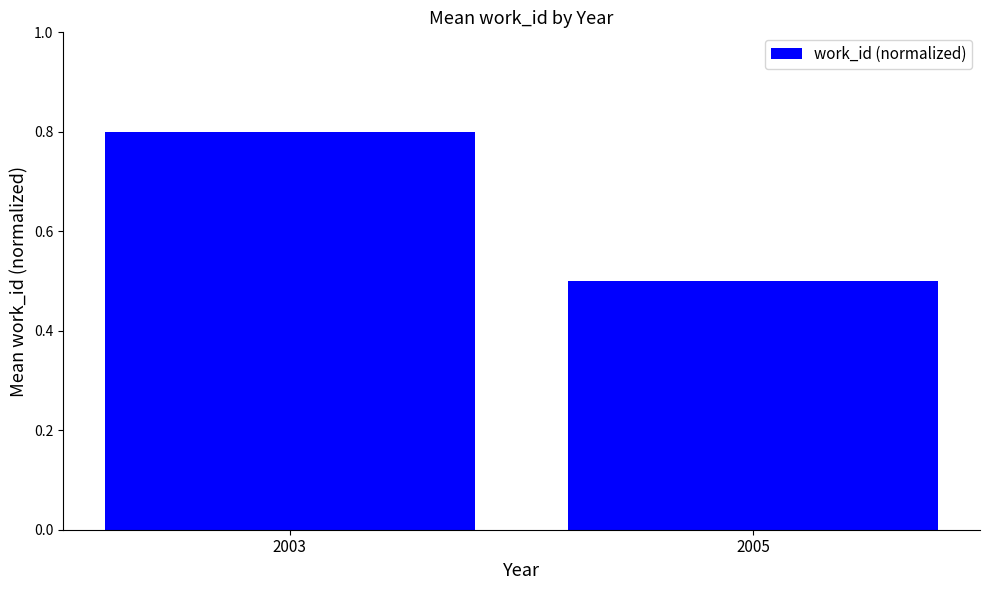

Rank the categories by value from highest to lowest.

2003, 2005